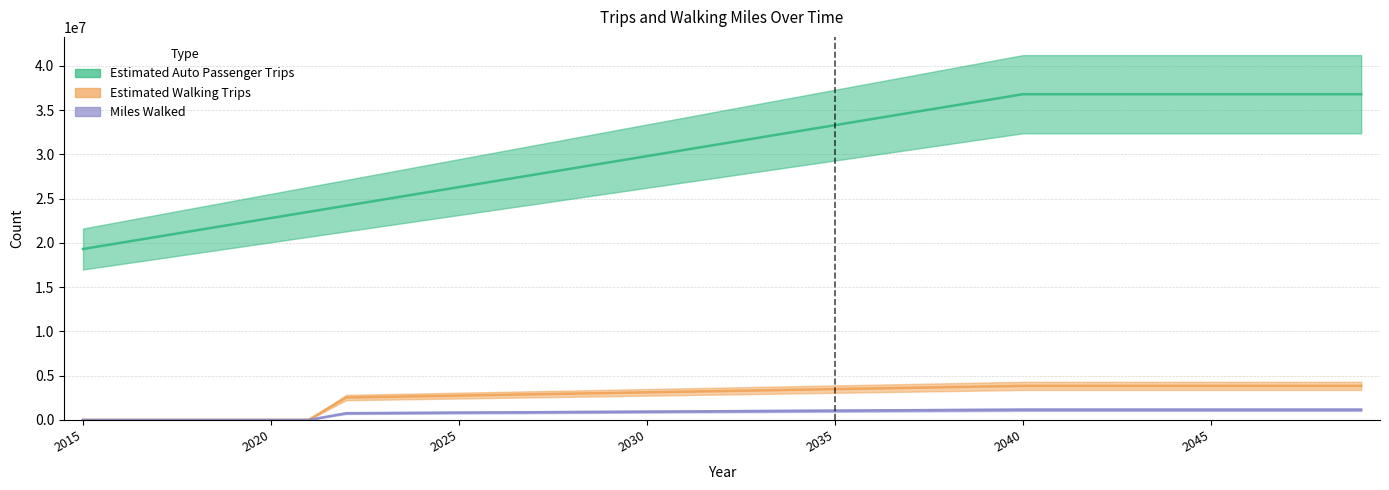

Which series has the largest total across all categories?

Estimated Auto Passenger Trips